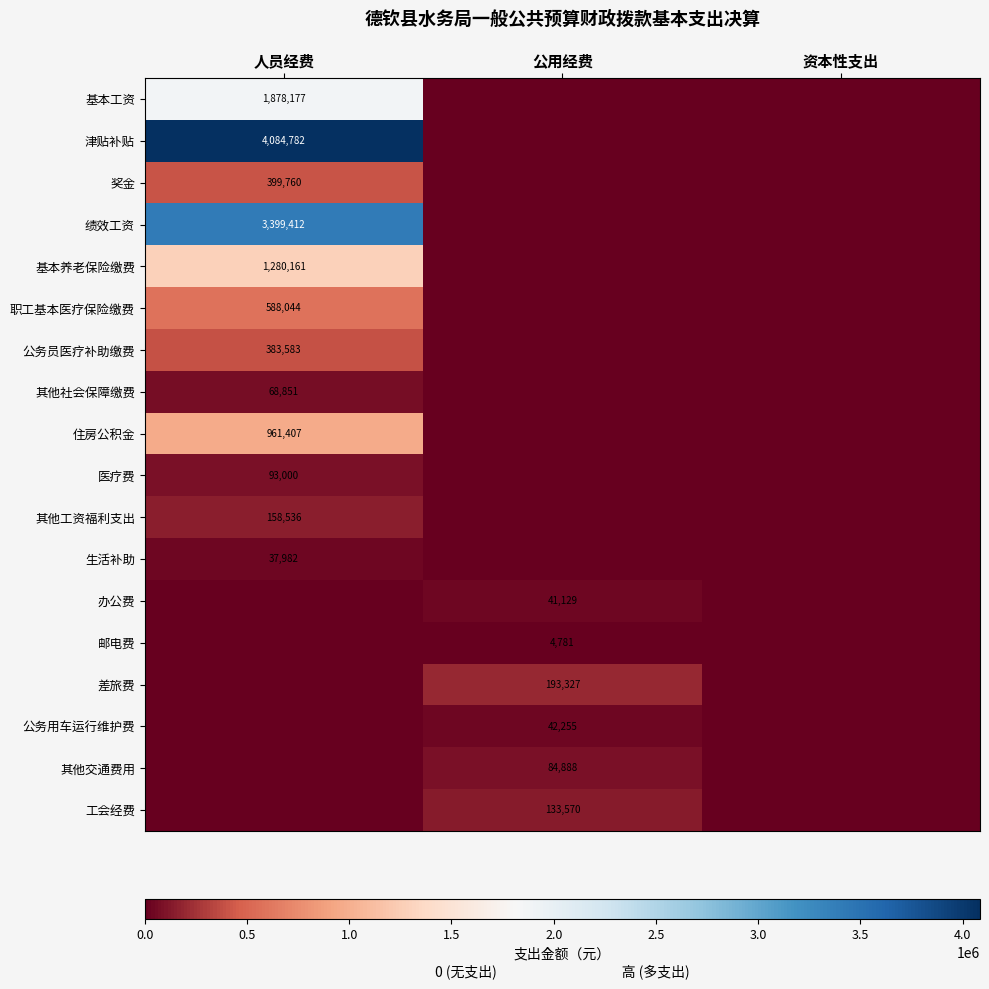

The 其他交通费用 series shows 84888 at 公用经费. True or false?

True